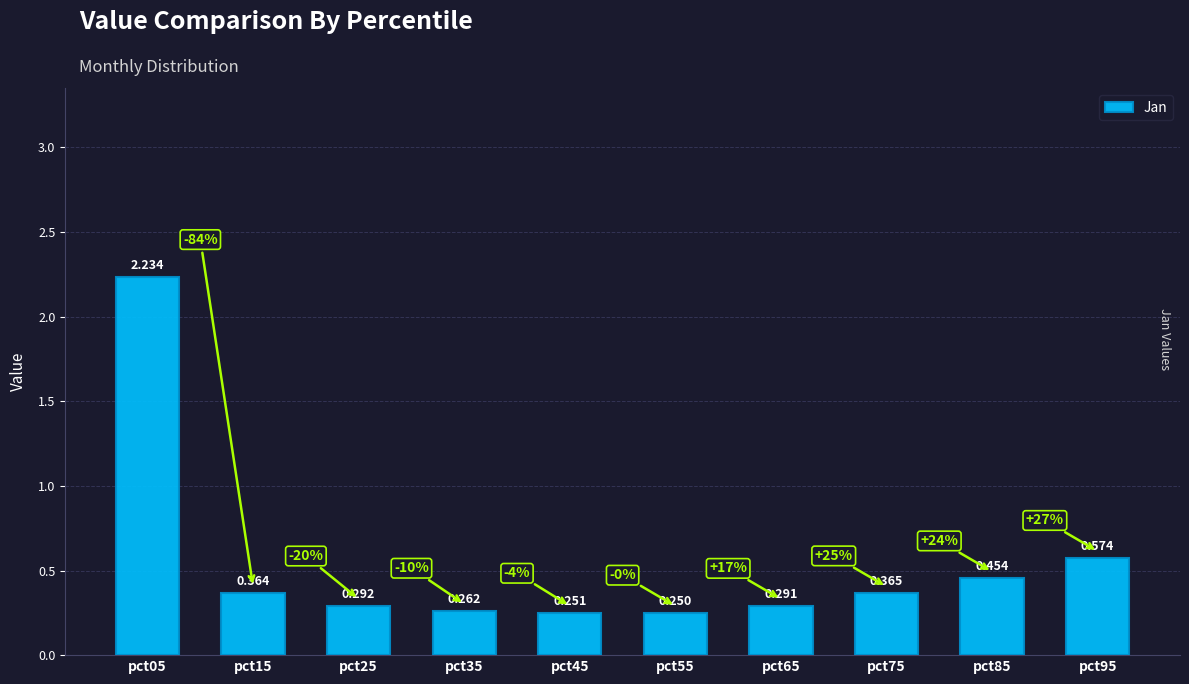

The chart shows a value of 0.2 at pct55. True or false?

True